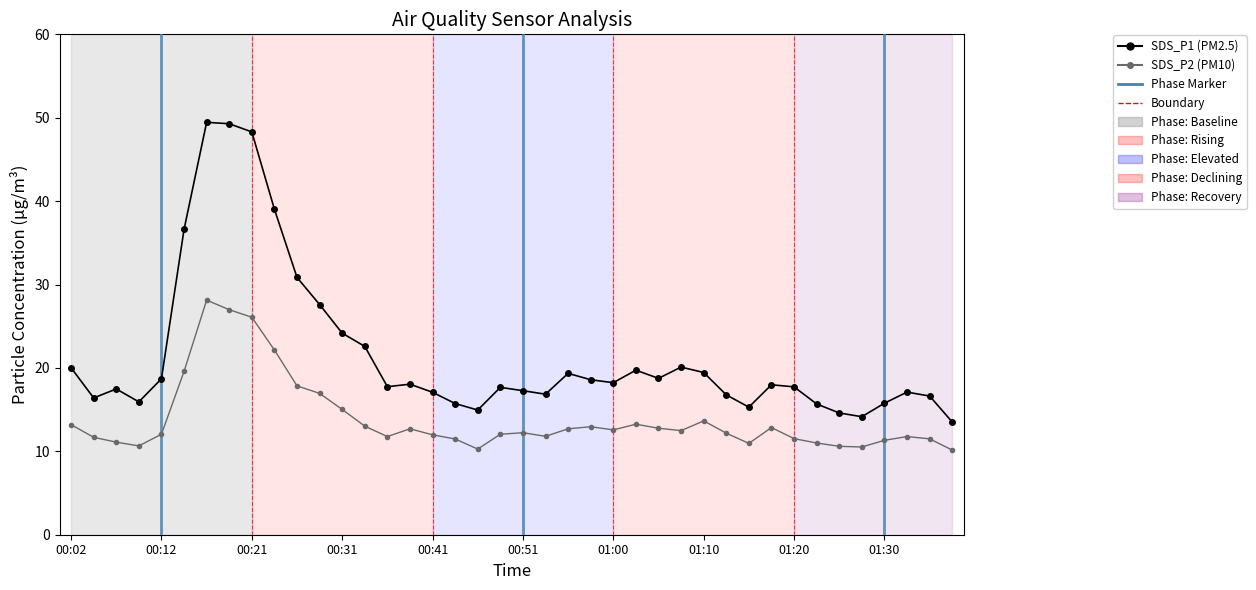

True or false: SDS_P1 (PM2.5) and SDS_P2 (PM10) intersect in this chart.

False